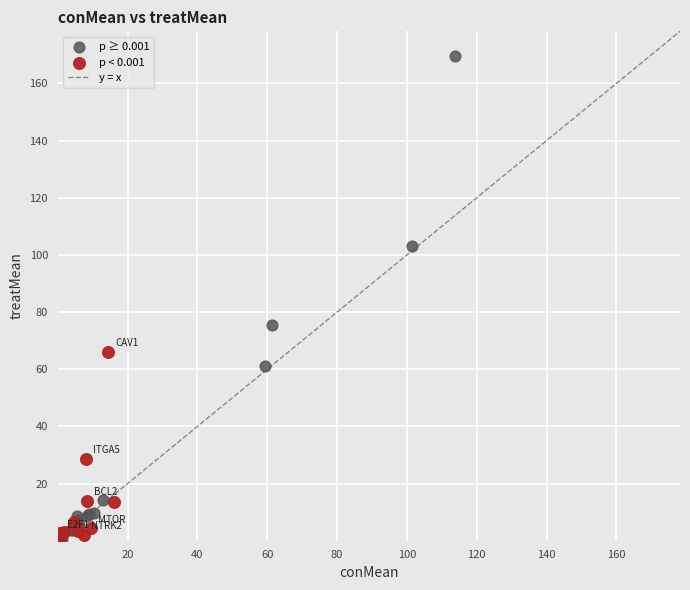

Which series reaches the maximum Y coordinate?

p ≥ 0.001